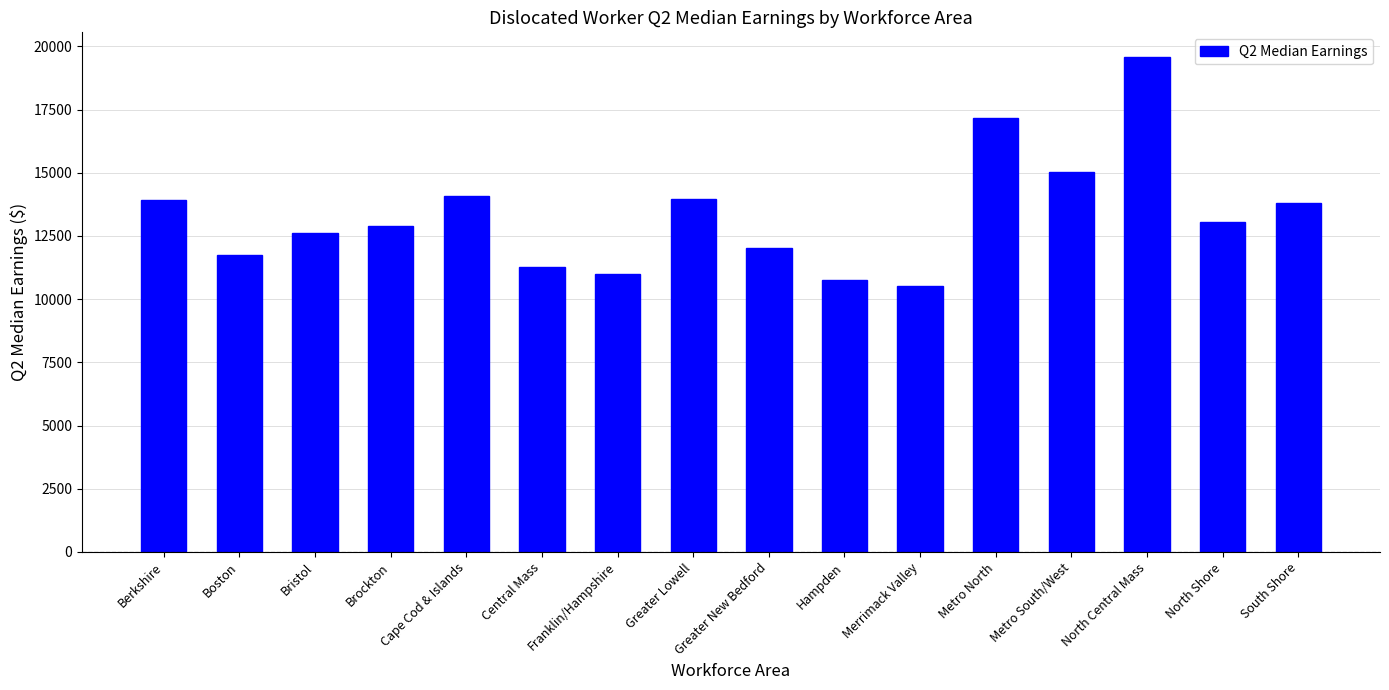

The value at Metro South/West is 10090.0. True or false?

False